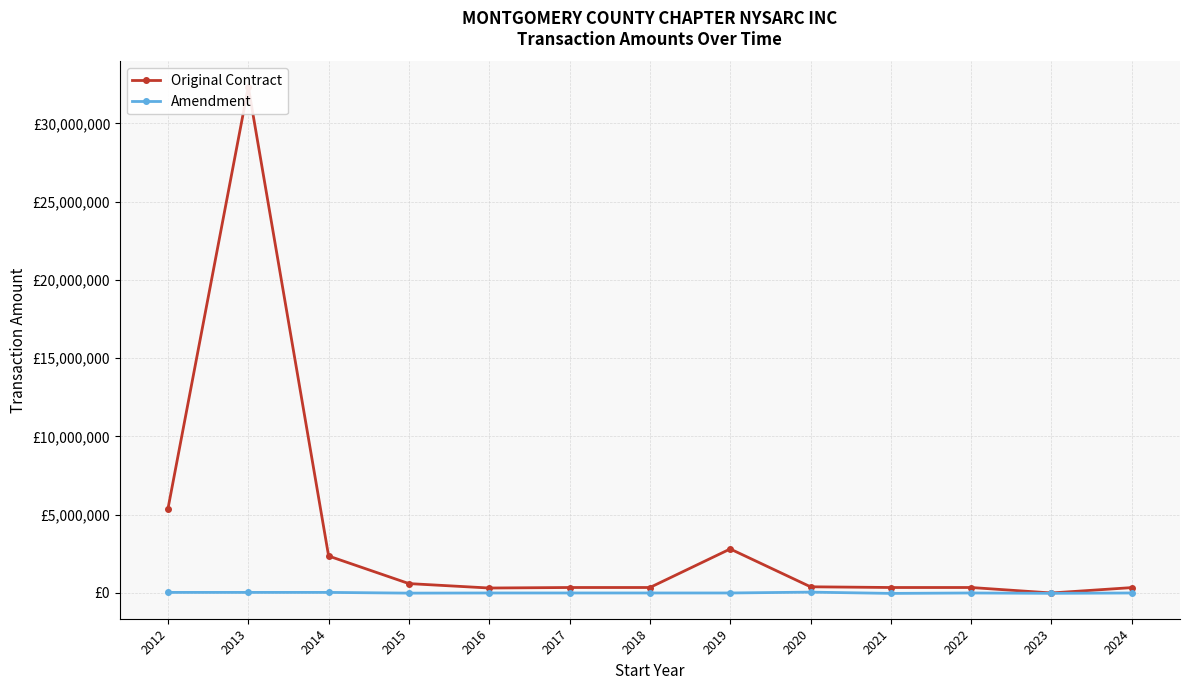

At 2023, list the series in order from smallest to largest.

Amendment, Original Contract